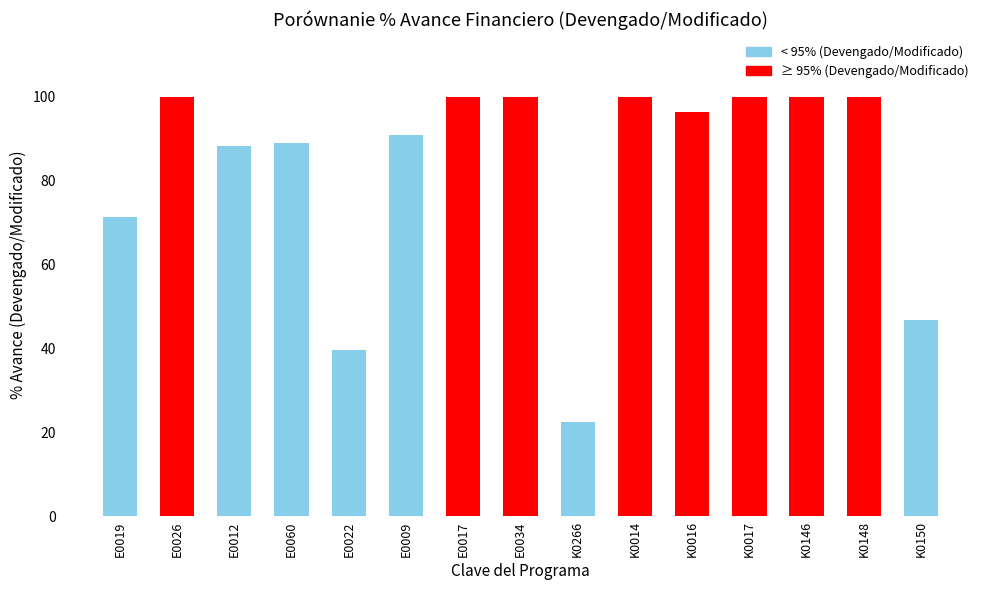

True or false: the data shows 40.1 at K0017.

False